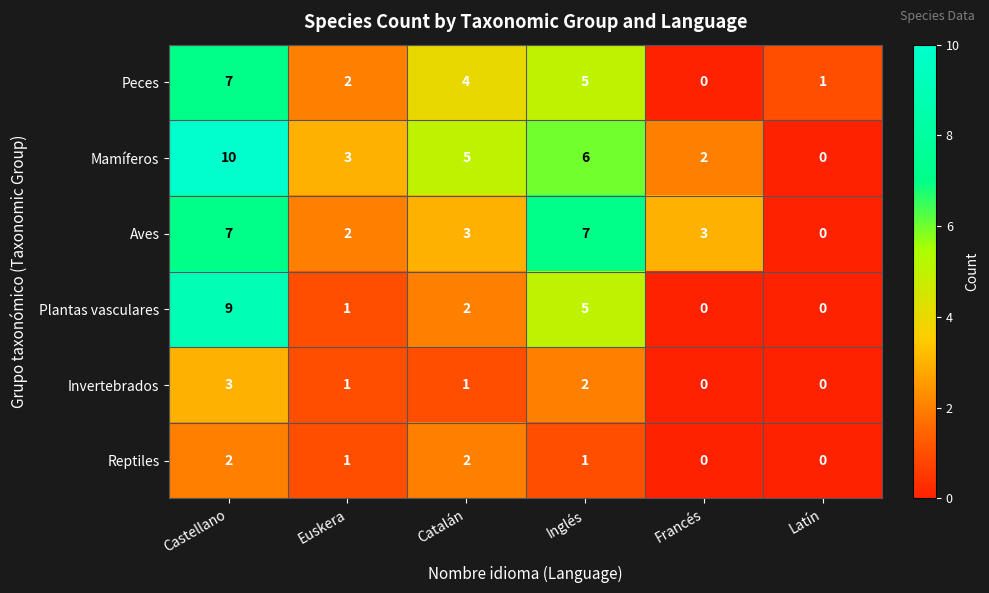

What is the spread (max minus min) of values at Euskera?

2